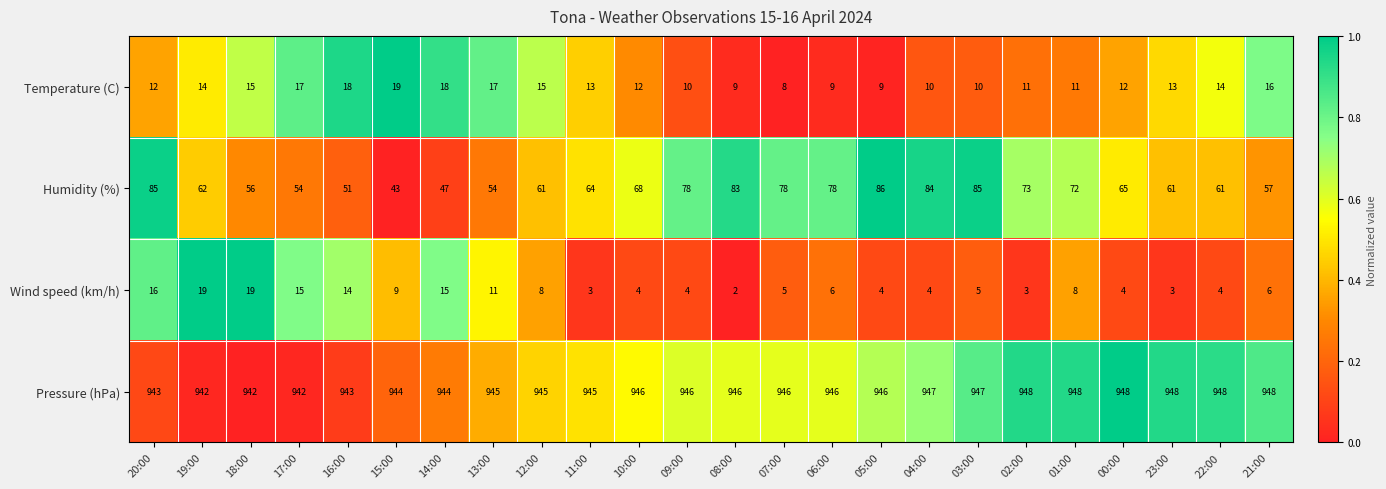

Where is Wind speed (km/h) nearest to the value 10?

15:00